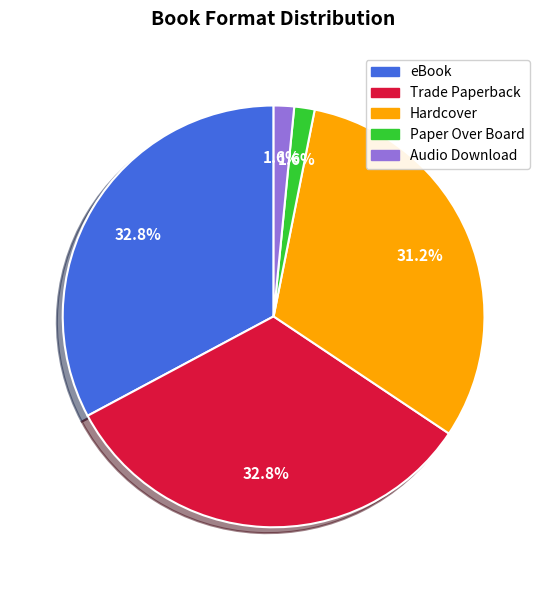

Approximately how many times larger is the value at Audio Download compared to Paper Over Board?

1.0